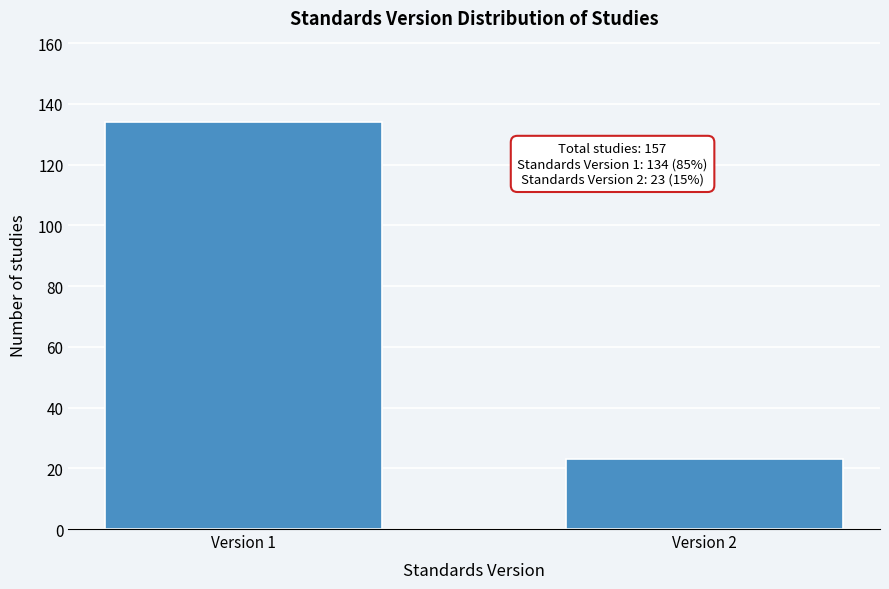

Reading left to right, what are all the values shown in this chart?

Version 1=134	Version 2=23